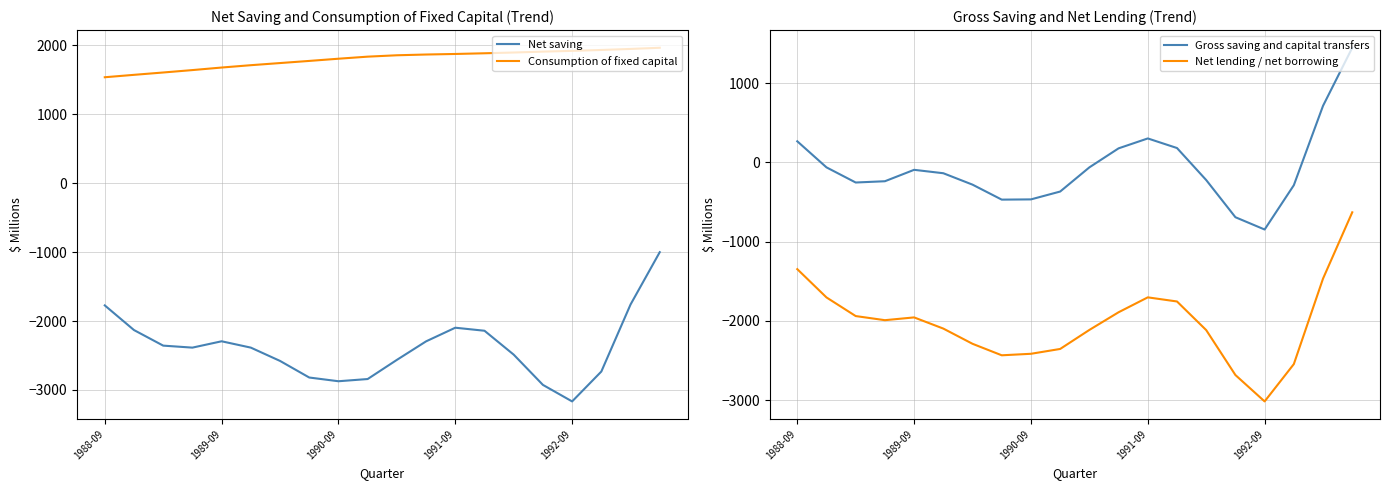

The value of Consumption of fixed capital at 1990-09 is 1808. True or false?

True